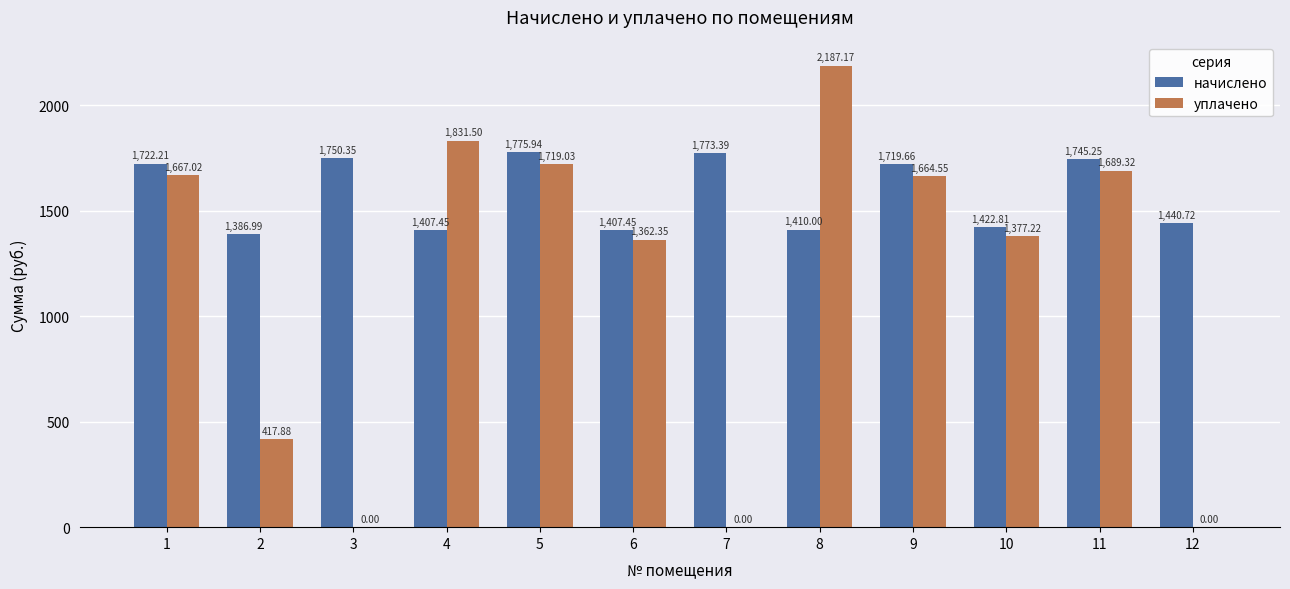

Which series changed the most between 1 and 6?

начислено